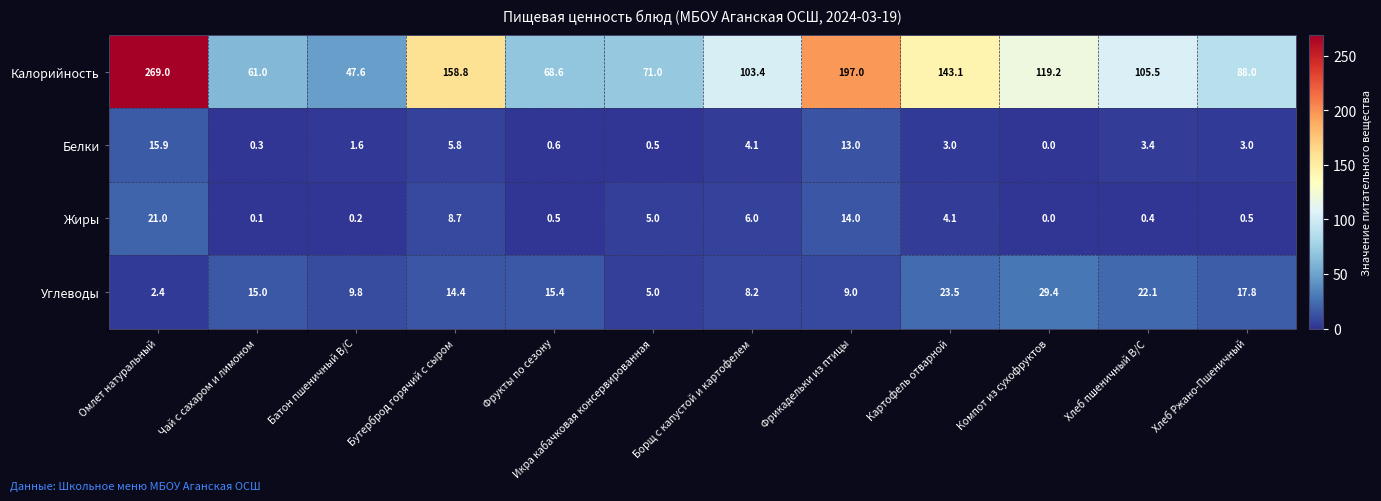

Rank the series at Омлет натуральный from highest to lowest value.

Калорийность, Жиры, Белки, Углеводы